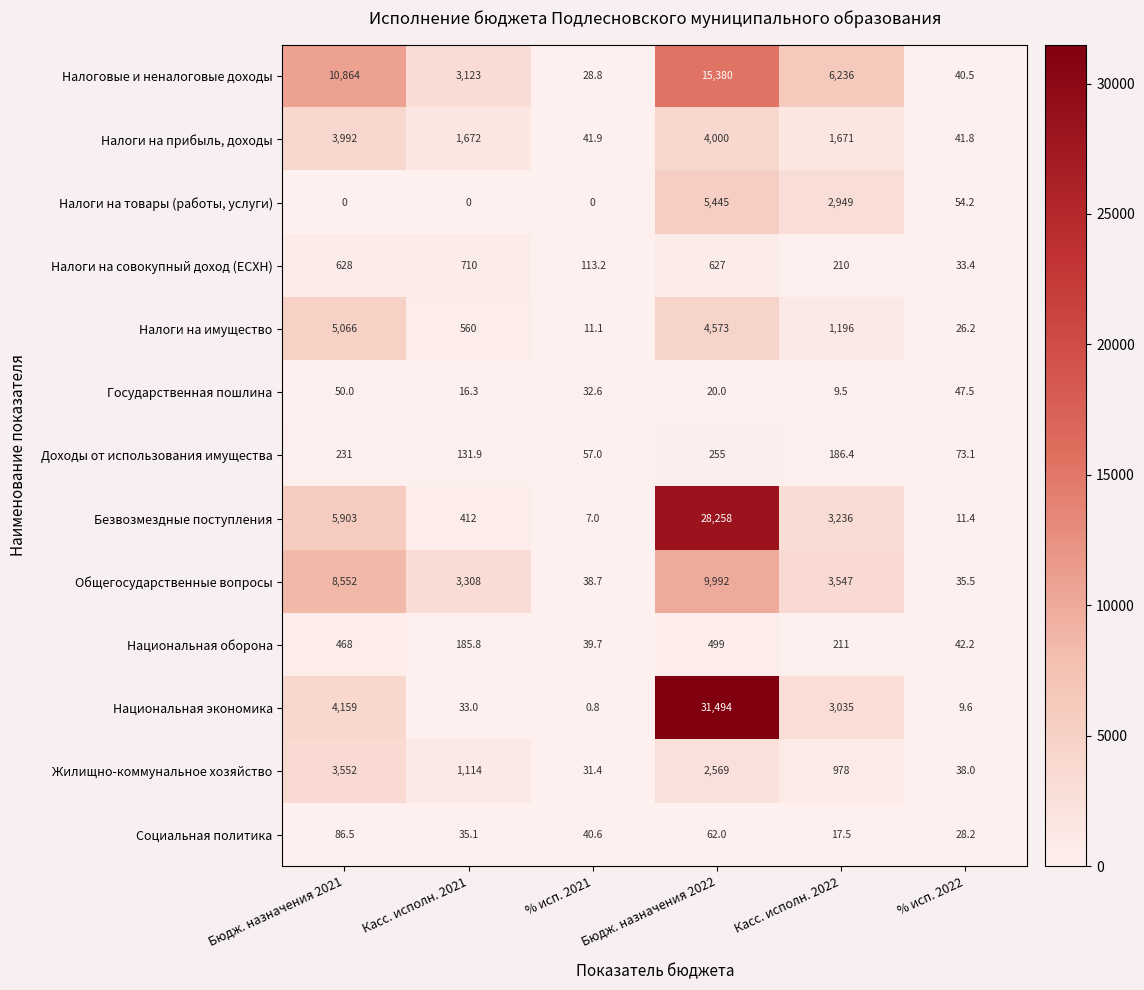

At which label does Национальная экономика reach its minimum?

% исп. 2021